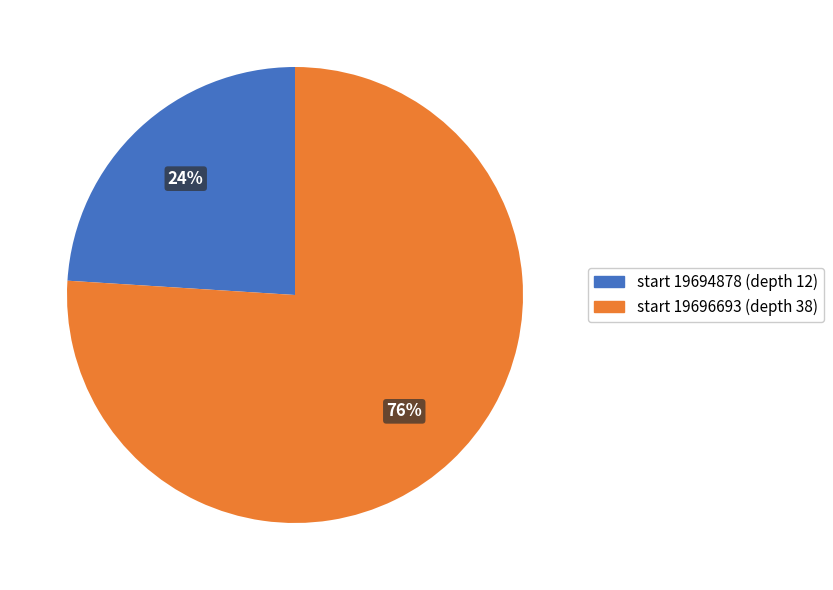

Do start 19694878 (depth 12) and start 19696693 (depth 38) together represent more than half of the pie?

Yes